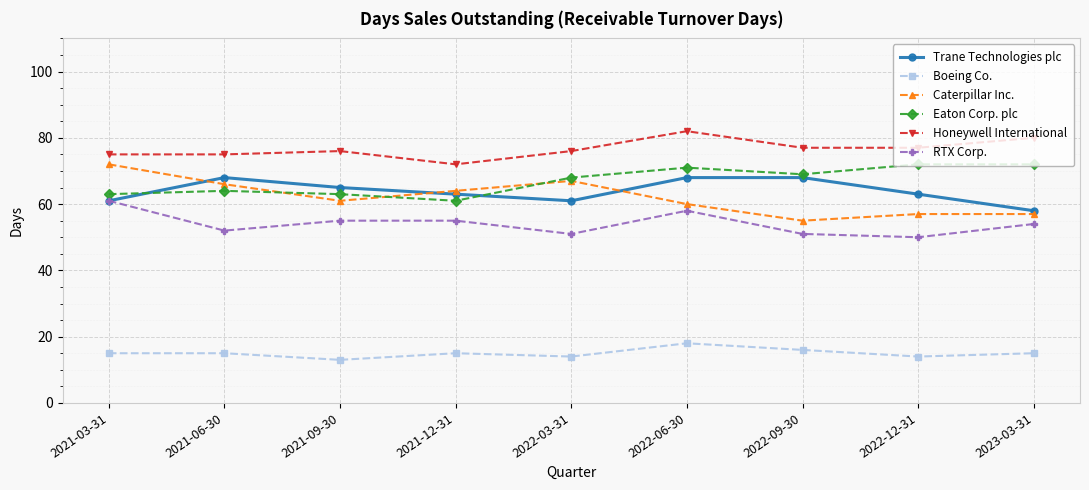

At which category is the sum across all series the highest?

2022-06-30